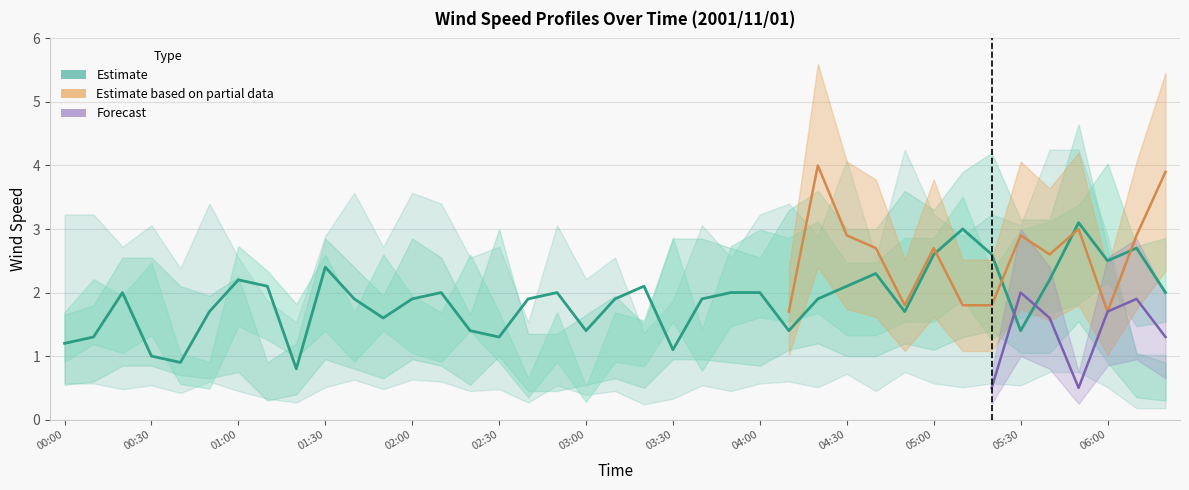

What is the average value?

1.9